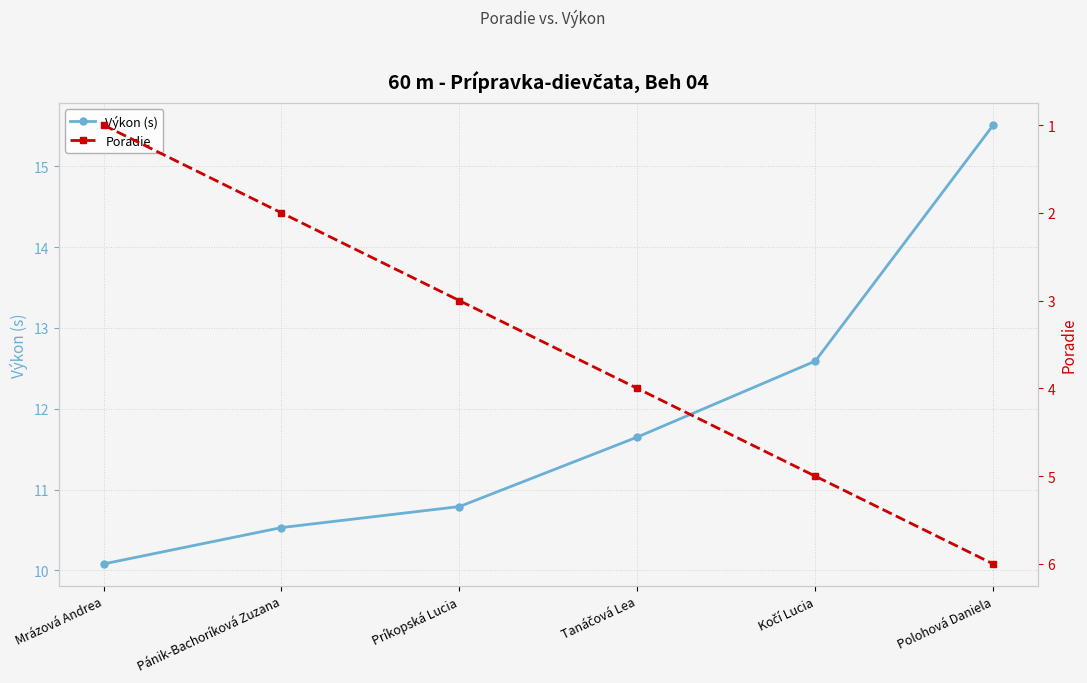

Reading left to right, extract all data points from this chart.

Výkon (s): 10.1	10.5	10.8	11.7	12.6	15.5
Poradie: 1.0	2.0	3.0	4.0	5.0	6.0